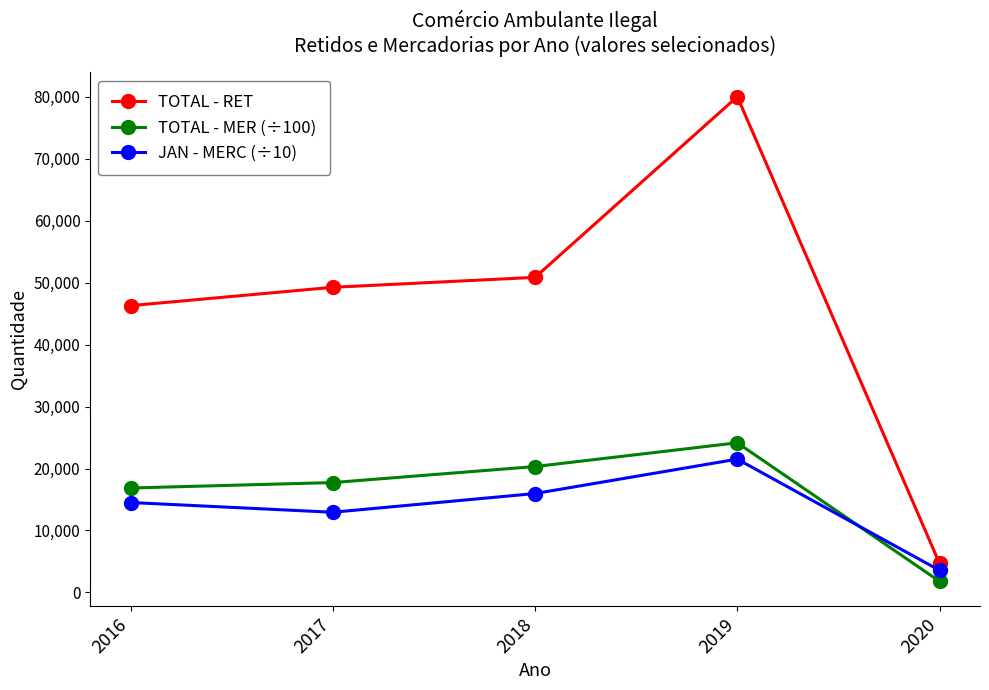

What is the sum of the TOTAL - MER (÷100) values at 2018 and 2016?

37171.1